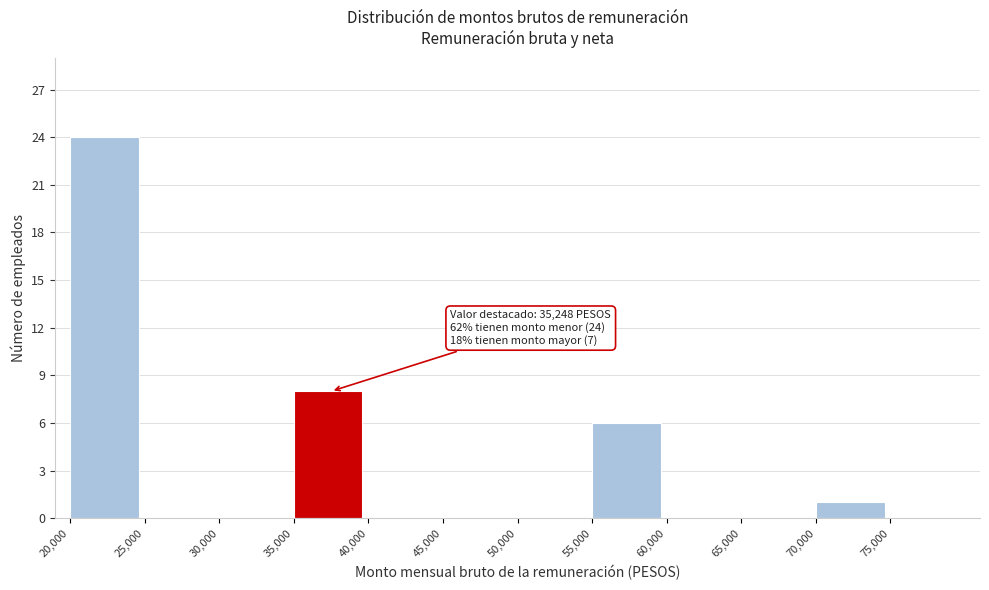

Which range on the x-axis has the tallest bar?

20000 to 25000